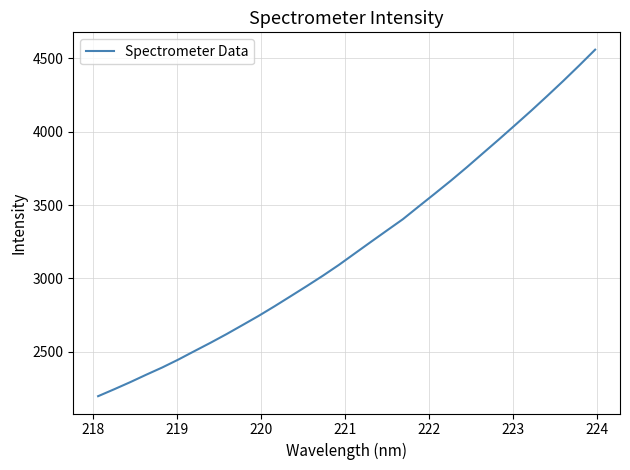

What is the minimum value shown in the chart?

2197.9